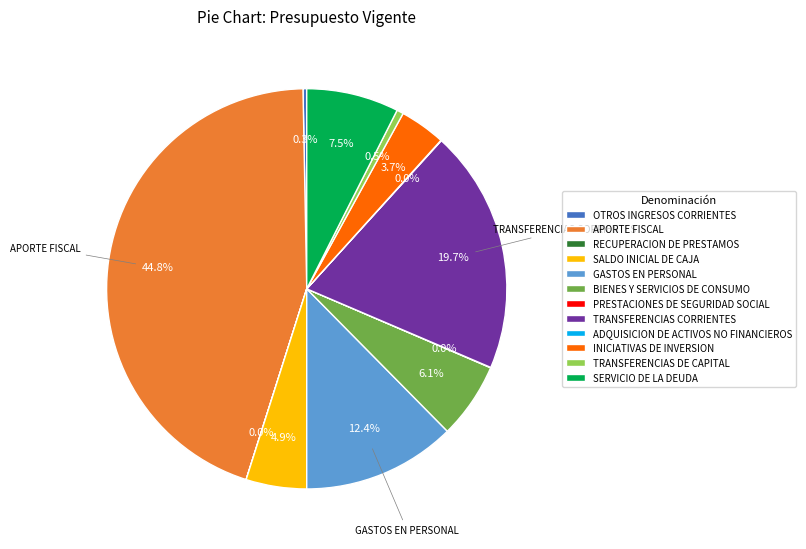

True or false: TRANSFERENCIAS CORRIENTES accounts for 8% of the total.

False